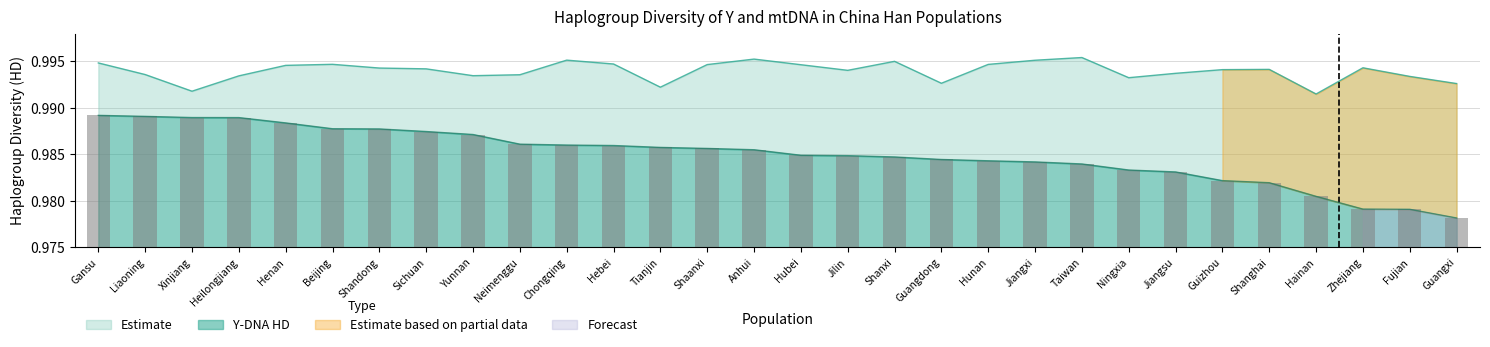

List the labels in order of mtDNA HD value, largest first.

Taiwan, Anhui, Chongqing, Jiangxi, Shanxi, Gansu, Hebei, Beijing, Hunan, Shaanxi, Hubei, Henan, Zhejiang, Shandong, Sichuan, Shanghai, Guizhou, Jilin, Jiangsu, Liaoning, Neimenggu, Yunnan, Heilongjiang, Fujian, Ningxia, Guangdong, Guangxi, Tianjin, Xinjiang, Hainan